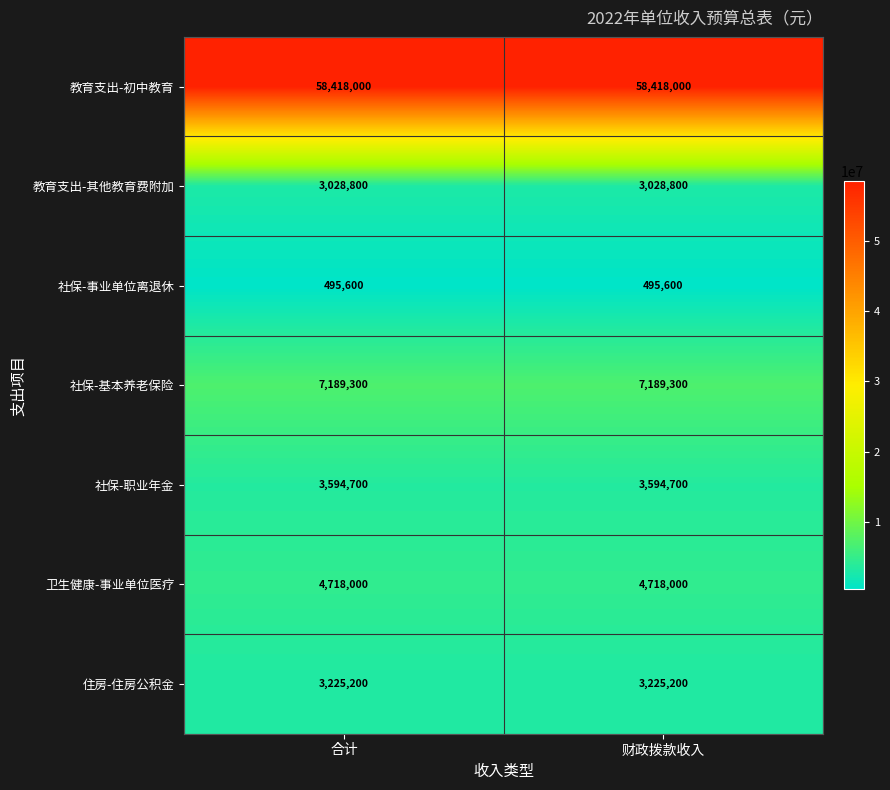

How many series are shown in this chart?

7